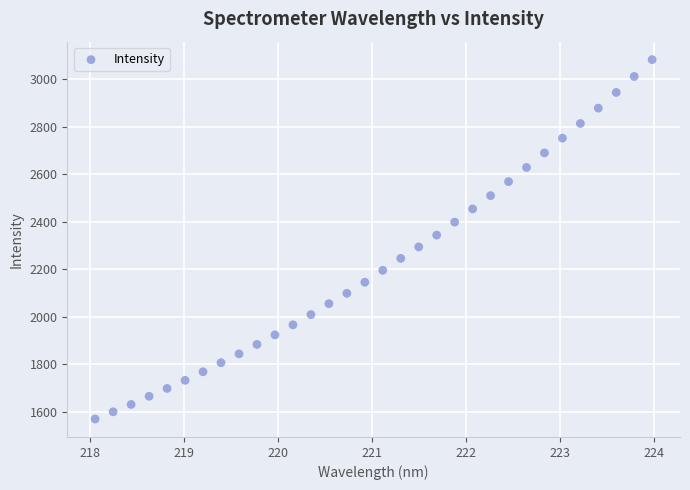

What is the range of Y values (max minus min)?

1510.9